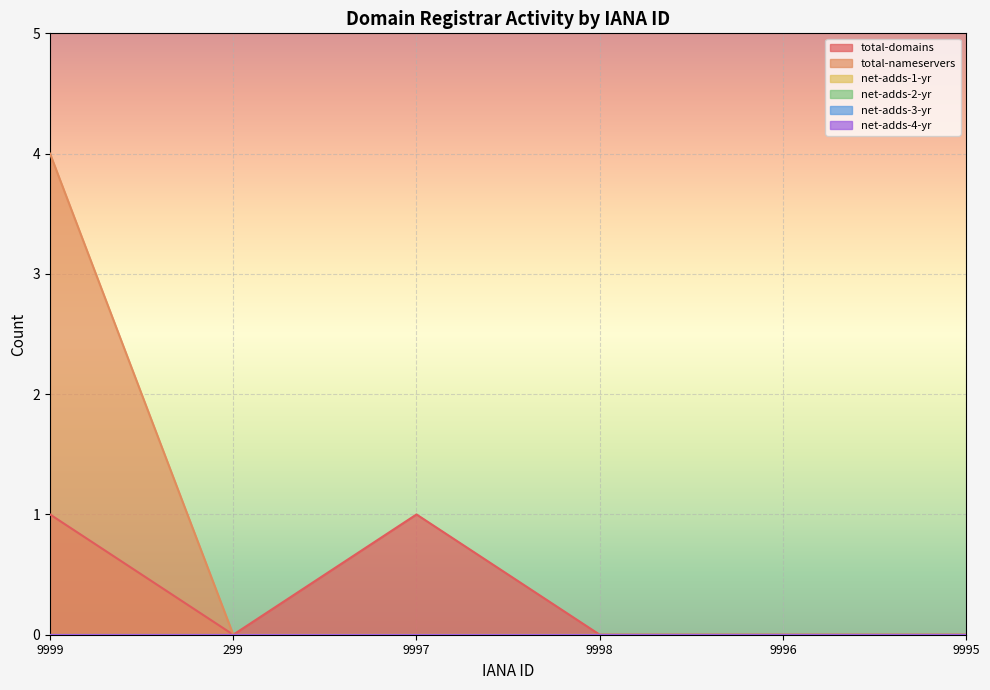

How many lines are shown in the chart?

6